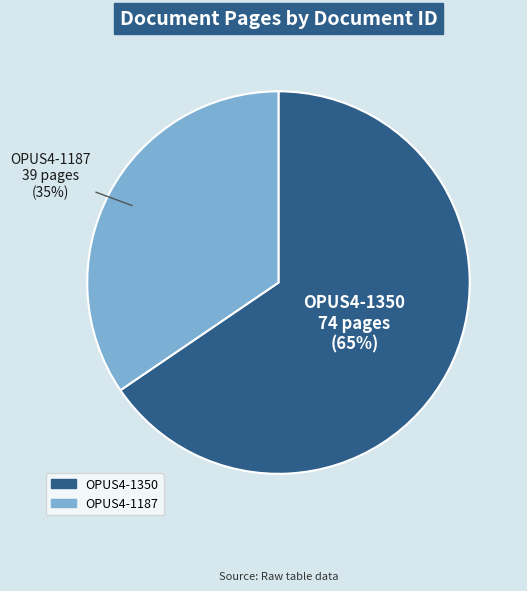

To the nearest percent, what is the combined percentage of OPUS4-1187 and OPUS4-1350?

100%